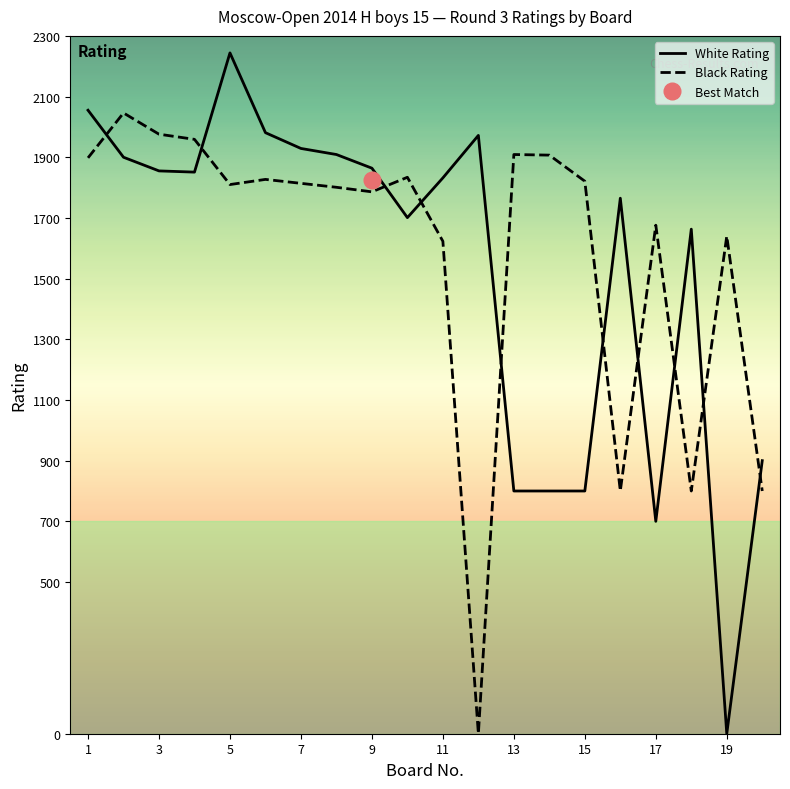

Is the value of Black Rating at 15 greater than the value of White Rating at 1?

No